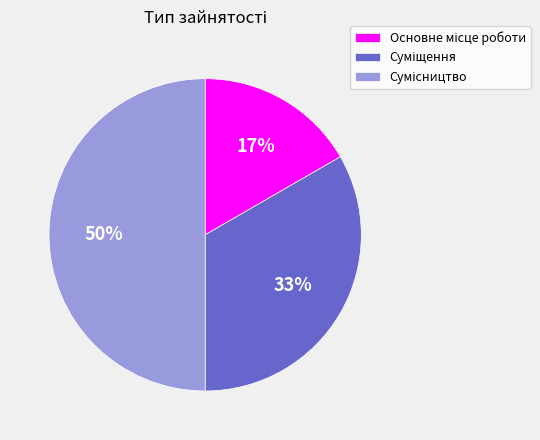

To the nearest percent, what is the difference between the largest and smallest slice percentages?

33%